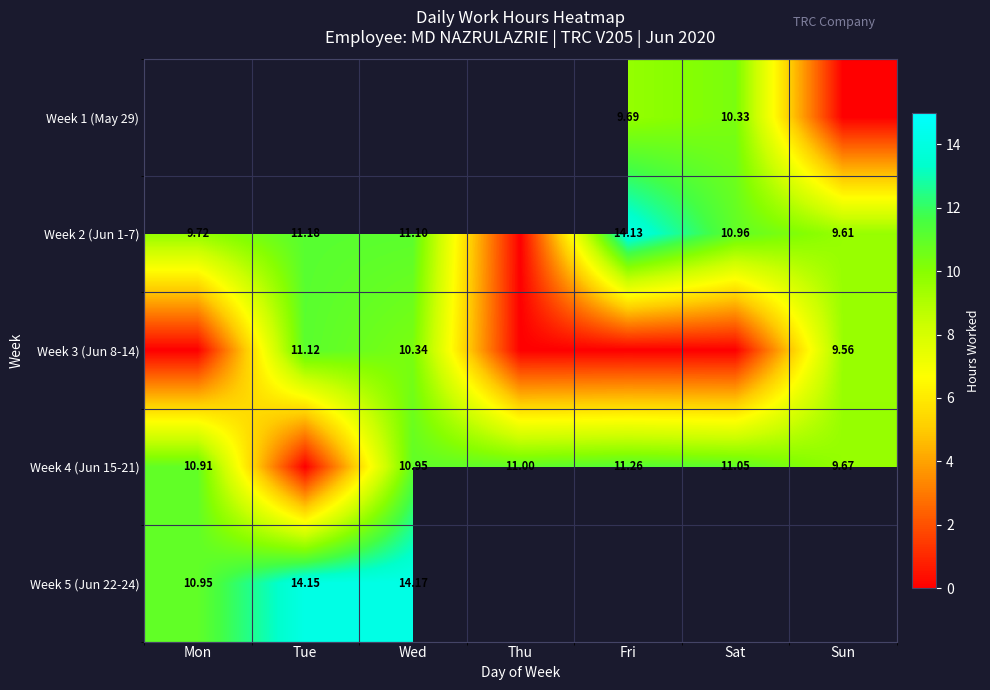

Which series has the largest range (max minus min)?

Week 2 (Jun 1-7)